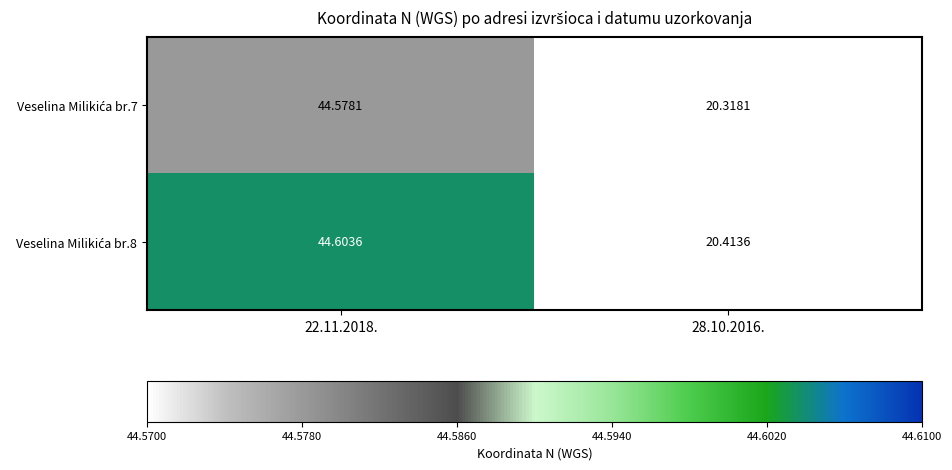

Count the number of categories in the chart.

2